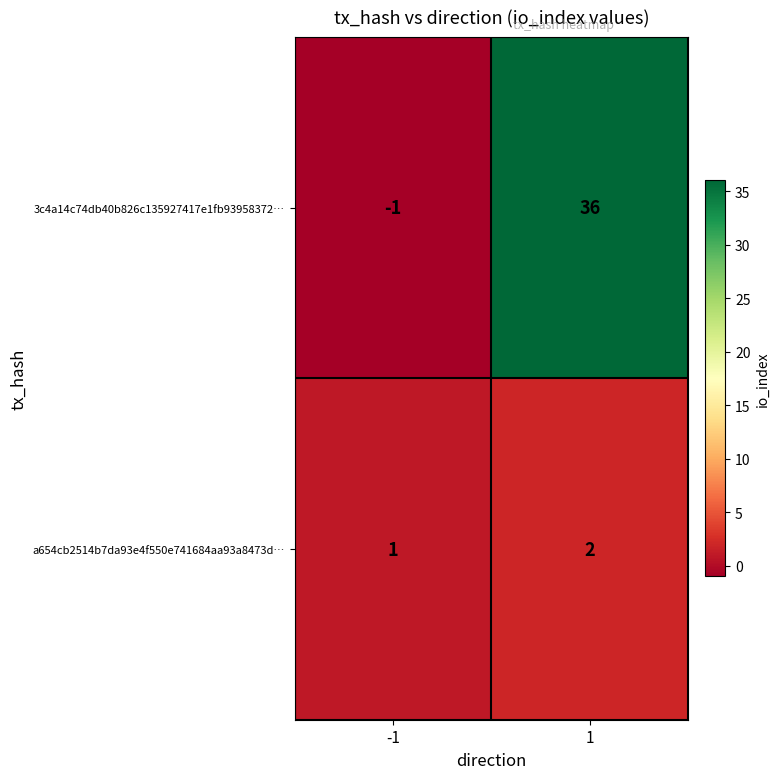

Between -1 and 1, which series saw the biggest shift?

3c4a14c74db40b826c135927417e1fb93958372…